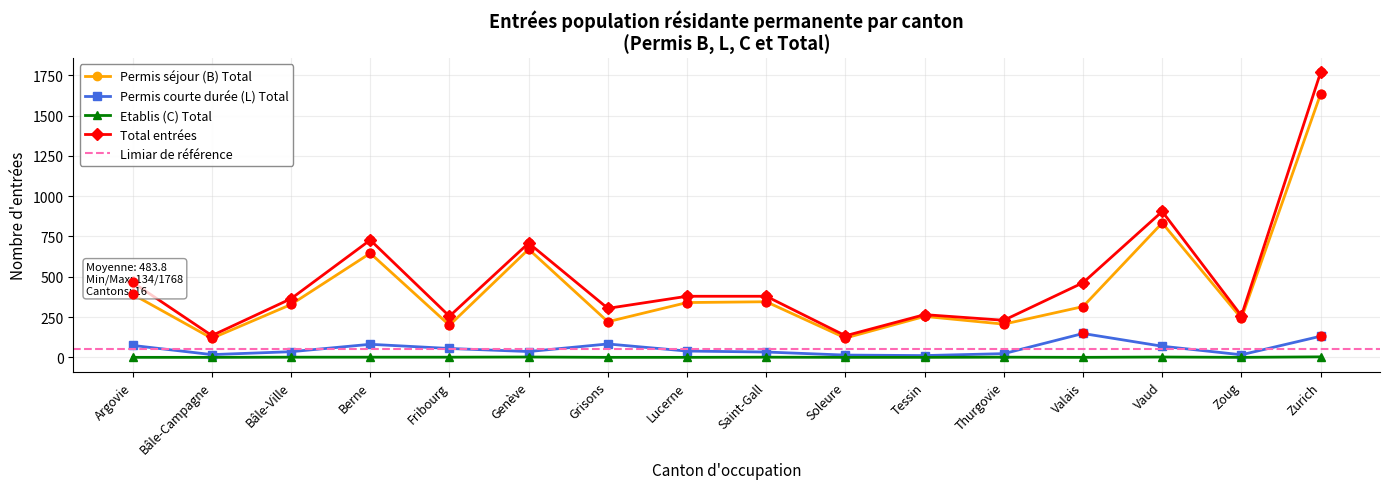

Which series has the widest spread of Y values?

Total entrées